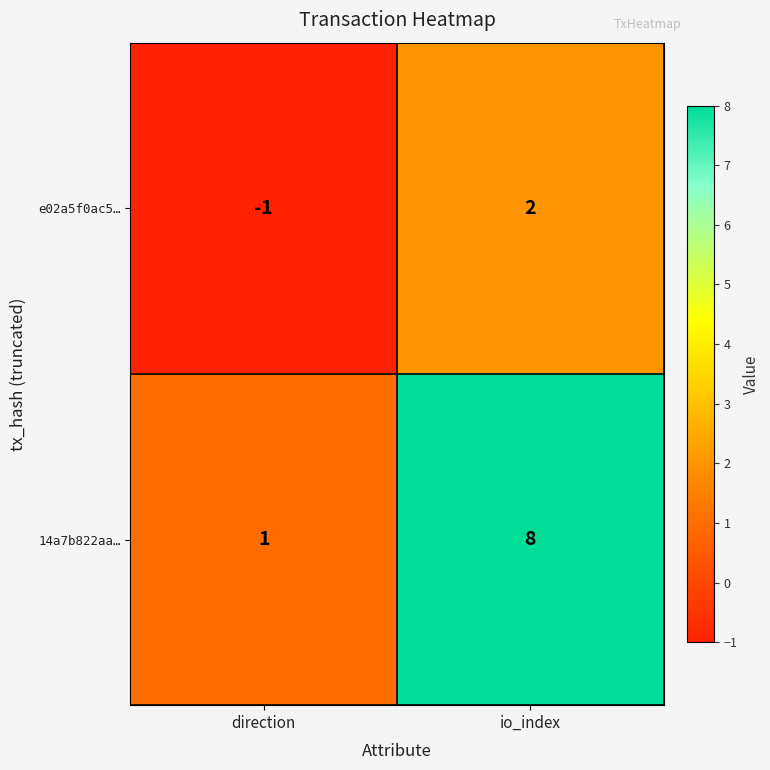

Count the number of data series in this chart.

2